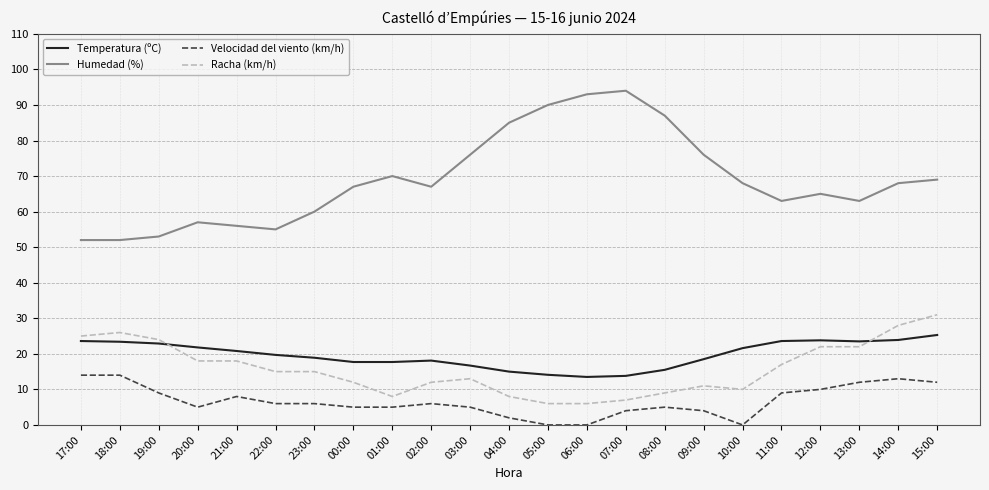

True or false: Humedad (%) has a value of 93.2 at 01:00.

False